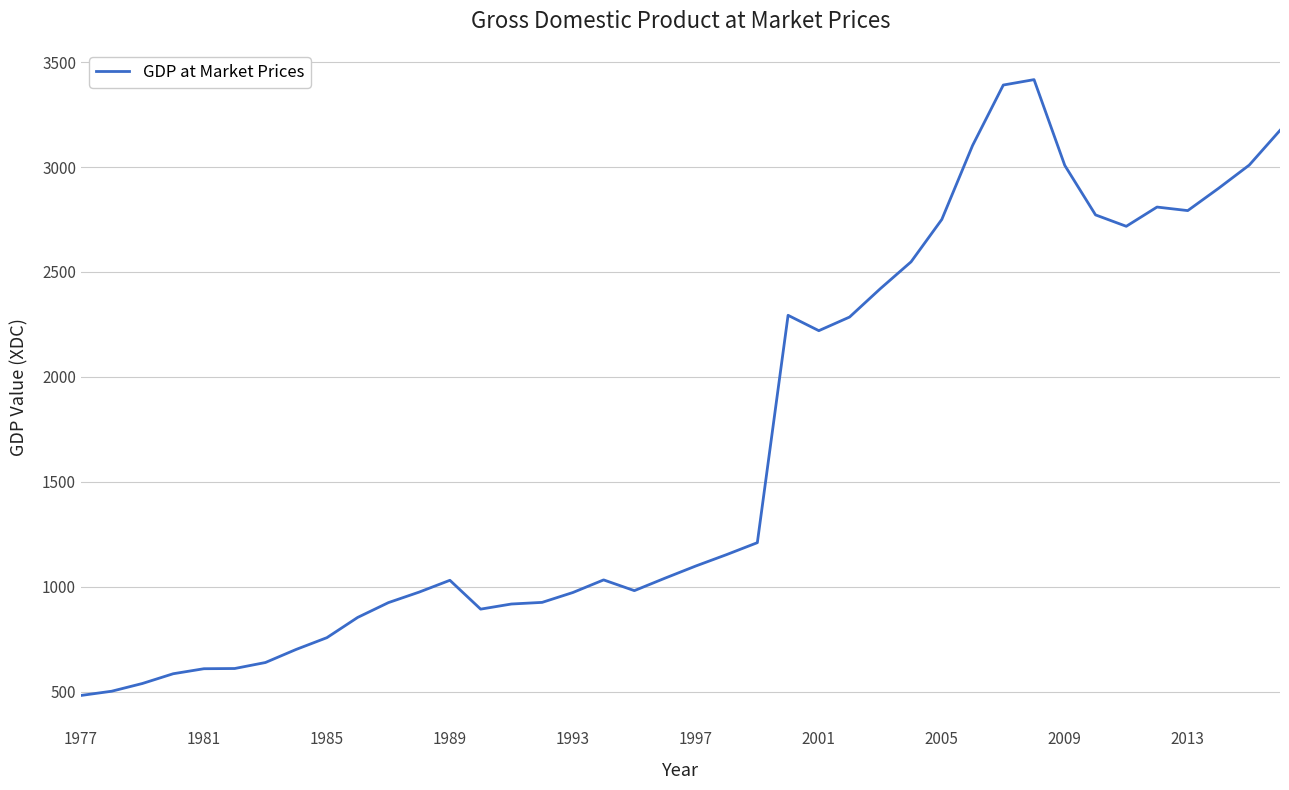

What is the average value?

1676.2